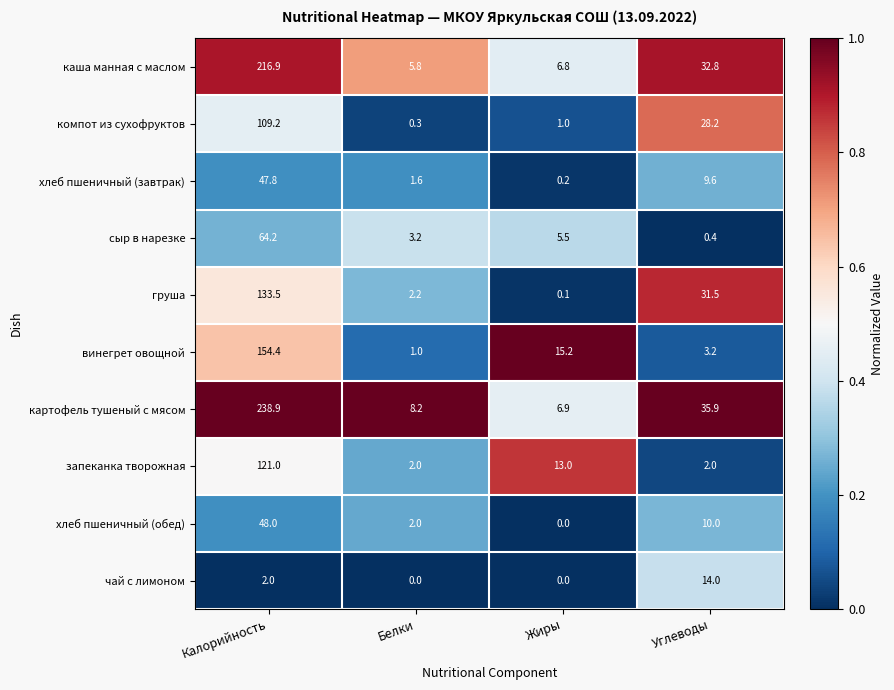

At which category does the chart reach its peak across all series?

Калорийность